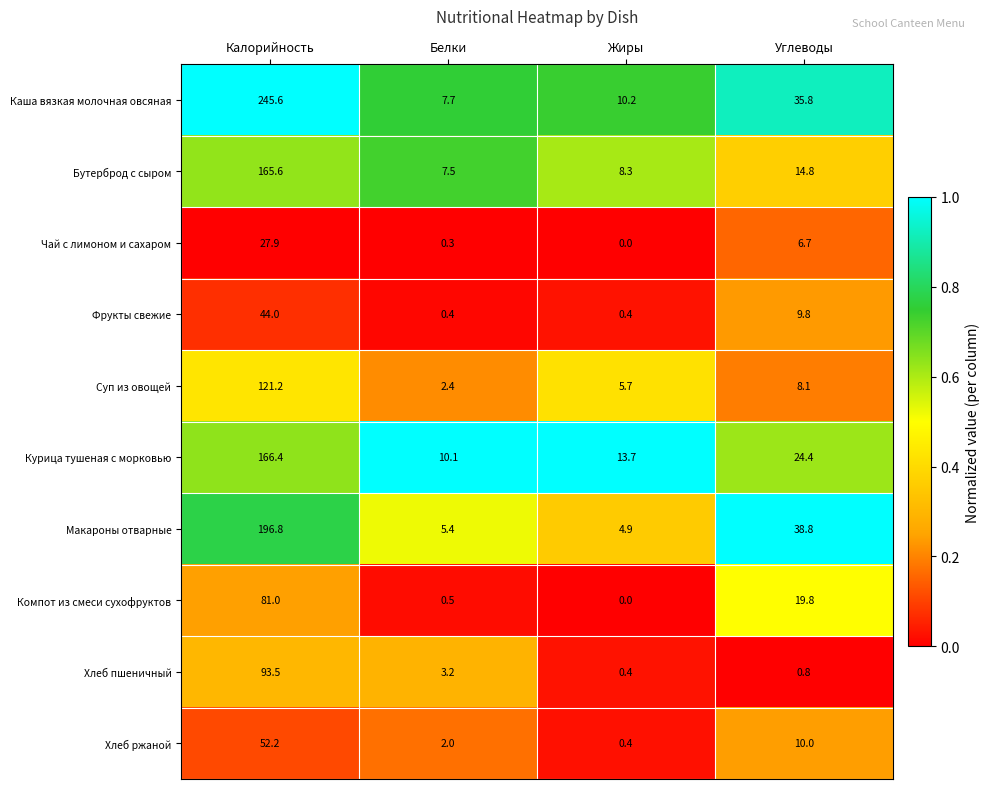

What is the lowest value of the Фрукты свежие series?

0.4